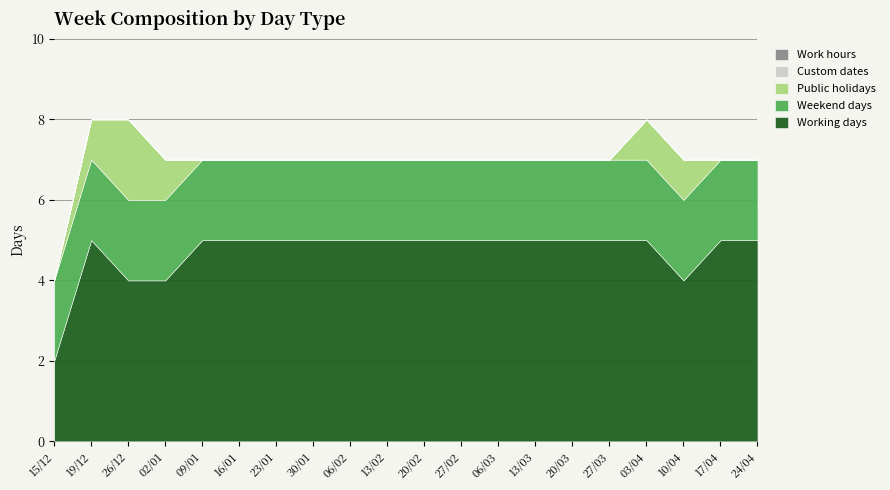

What is the difference between the Working days values at 20/03 and 10/04?

1